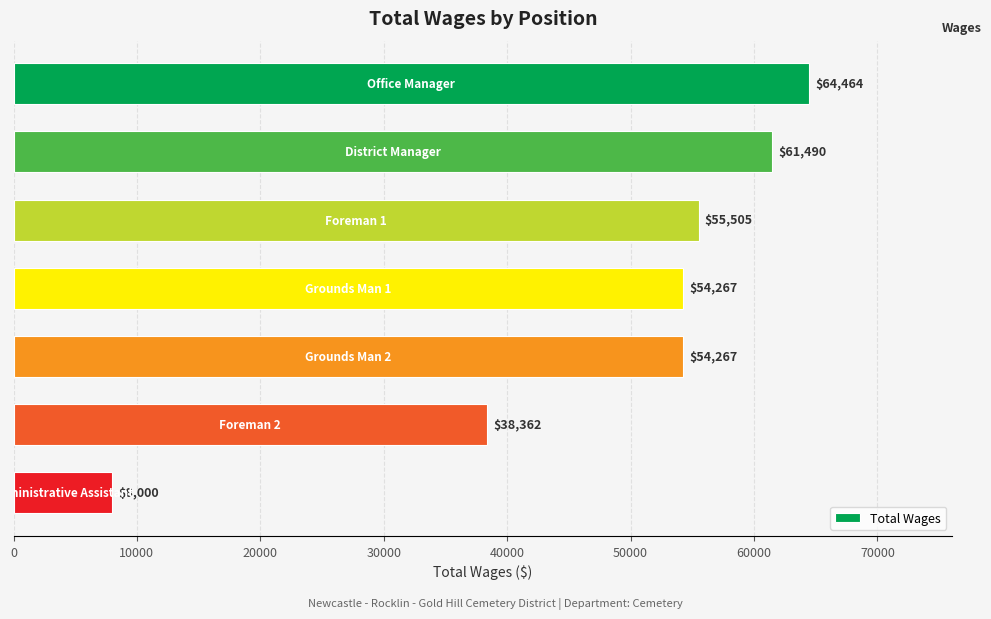

What is the difference between the maximum and minimum values?

56464